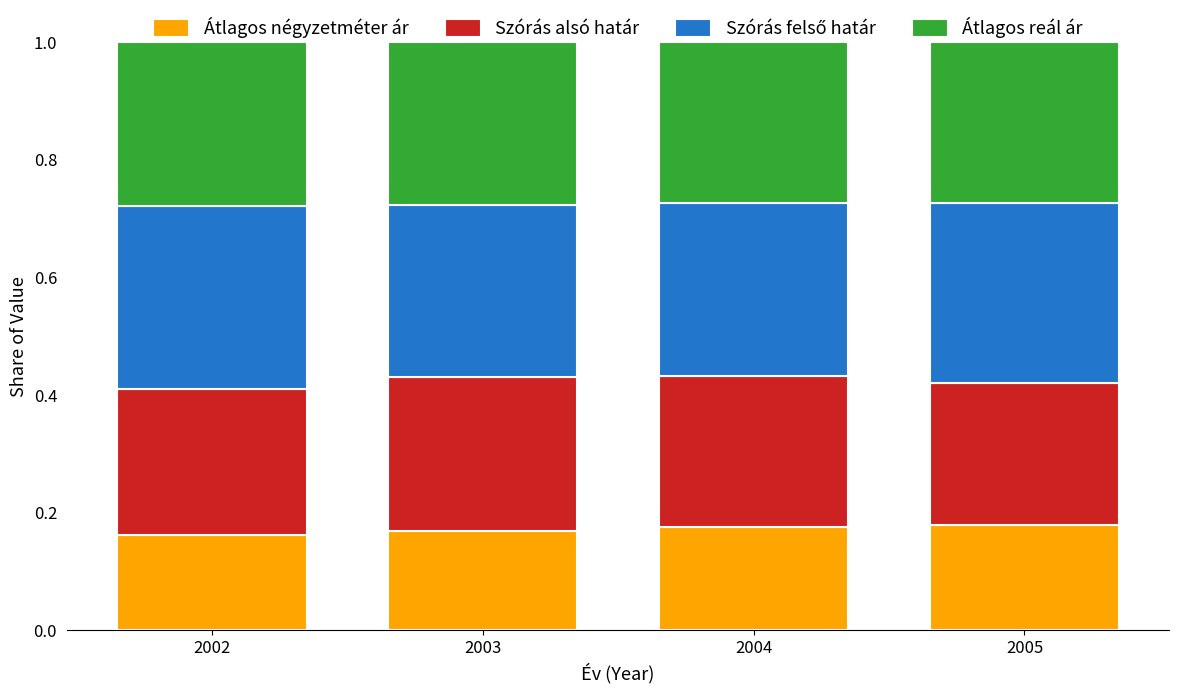

What is the total value across all series at 2003?

1.0